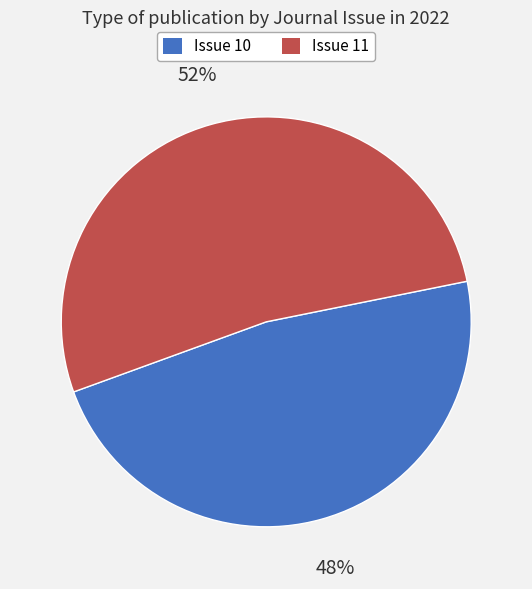

To the nearest percent, what is the average slice percentage?

50%